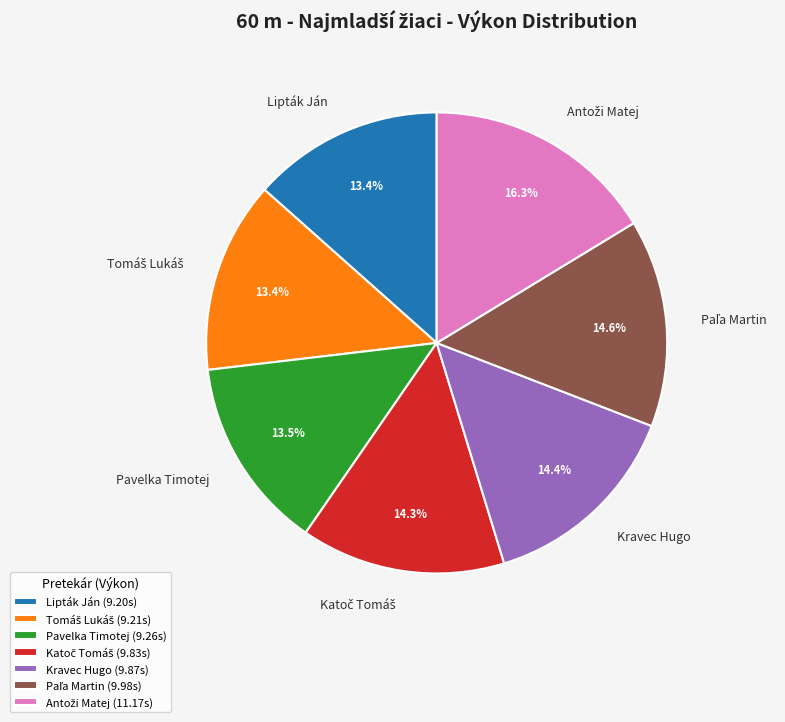

Does Kravec Hugo account for over 50% of the chart?

No